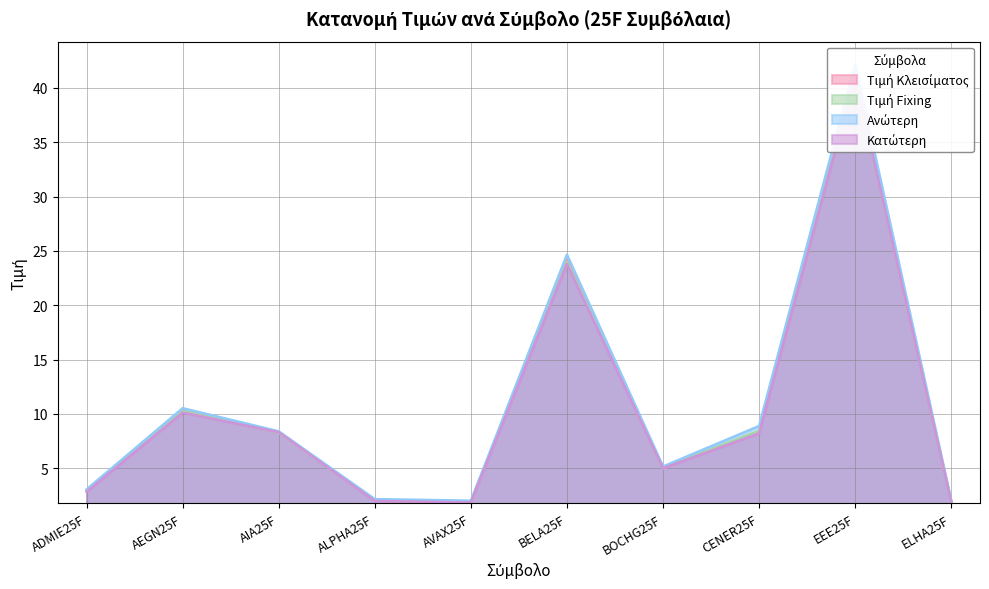

True or false: Κατώτερη and Τιμή Κλεισίματος cross at least once.

False